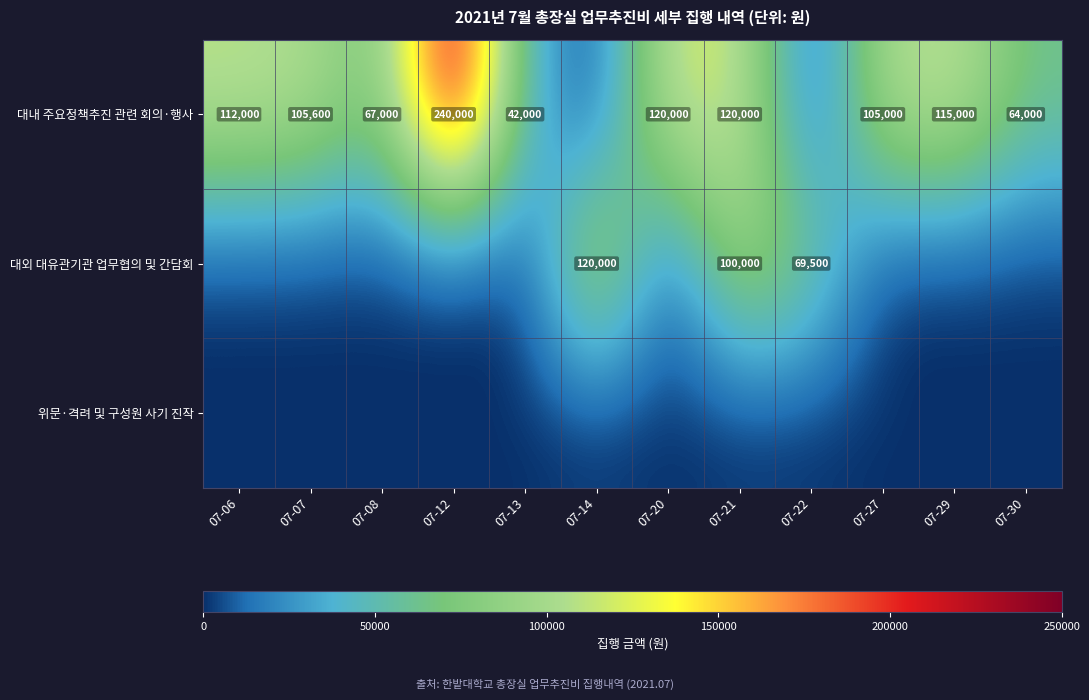

The 대외 대유관기관 업무협의 및 간담회 series shows 100000 at 07-21. True or false?

True